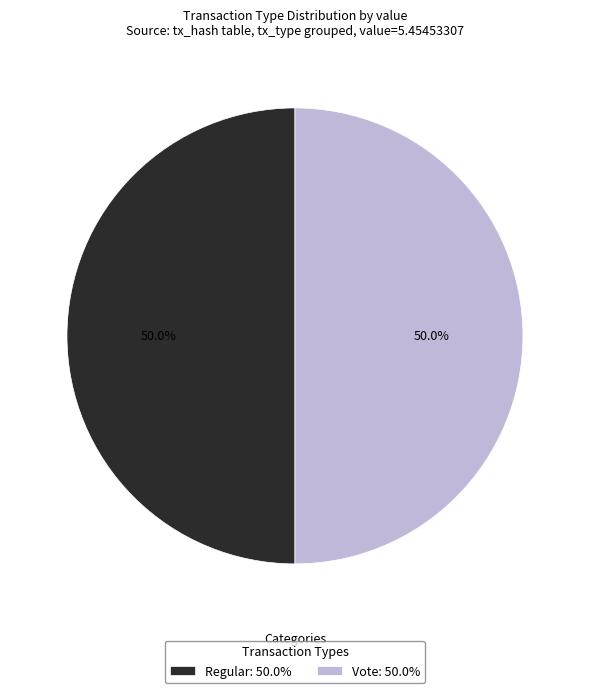

Is the sum of Regular: 50.0% and Vote: 50.0% greater than half?

Yes